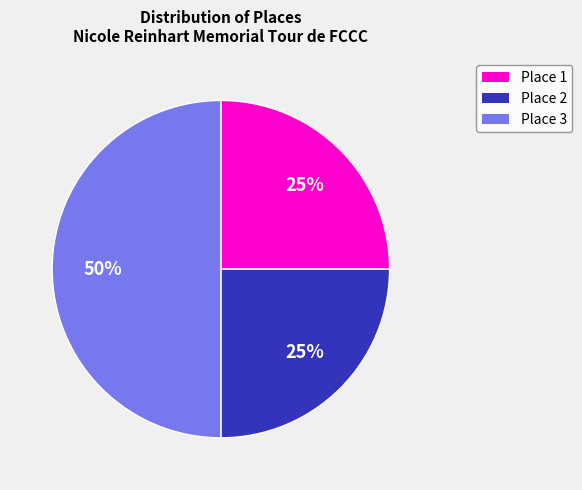

Is it true that Place 2 is 25% of the pie?

True